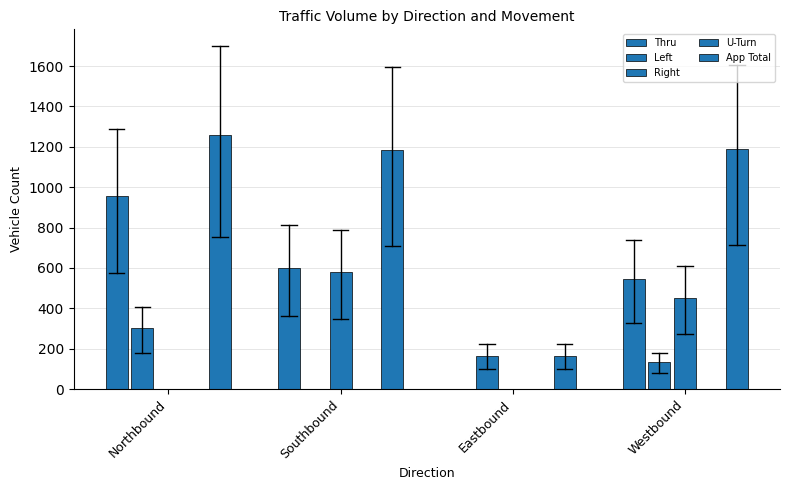

What is the sum of the Left values at Northbound and Westbound?

434